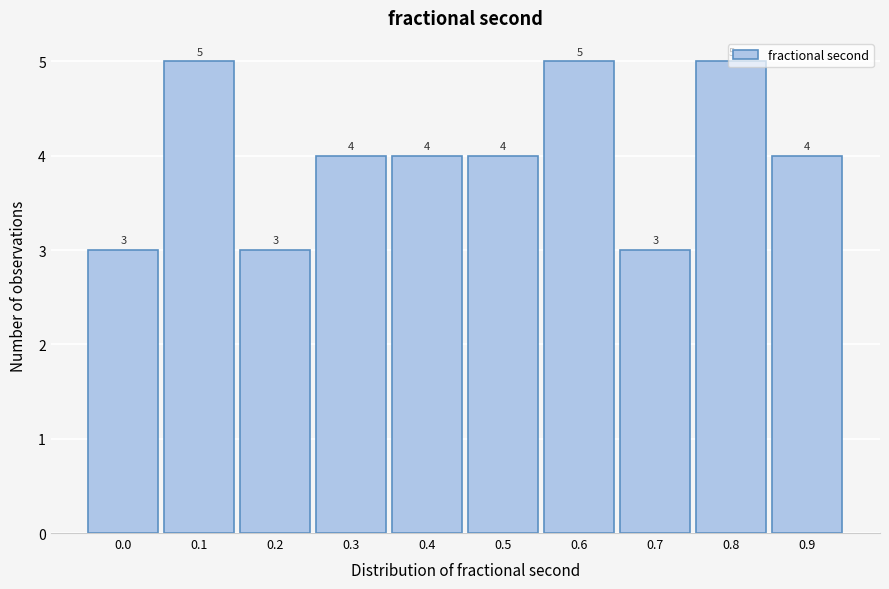

What is the value of the 3rd bar from the left?

3